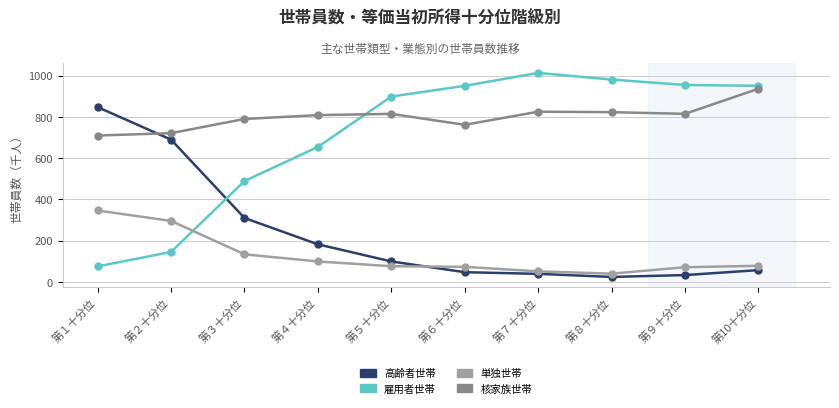

Is it true that 高齢者世帯 equals 1371.3 at 第１十分位?

False